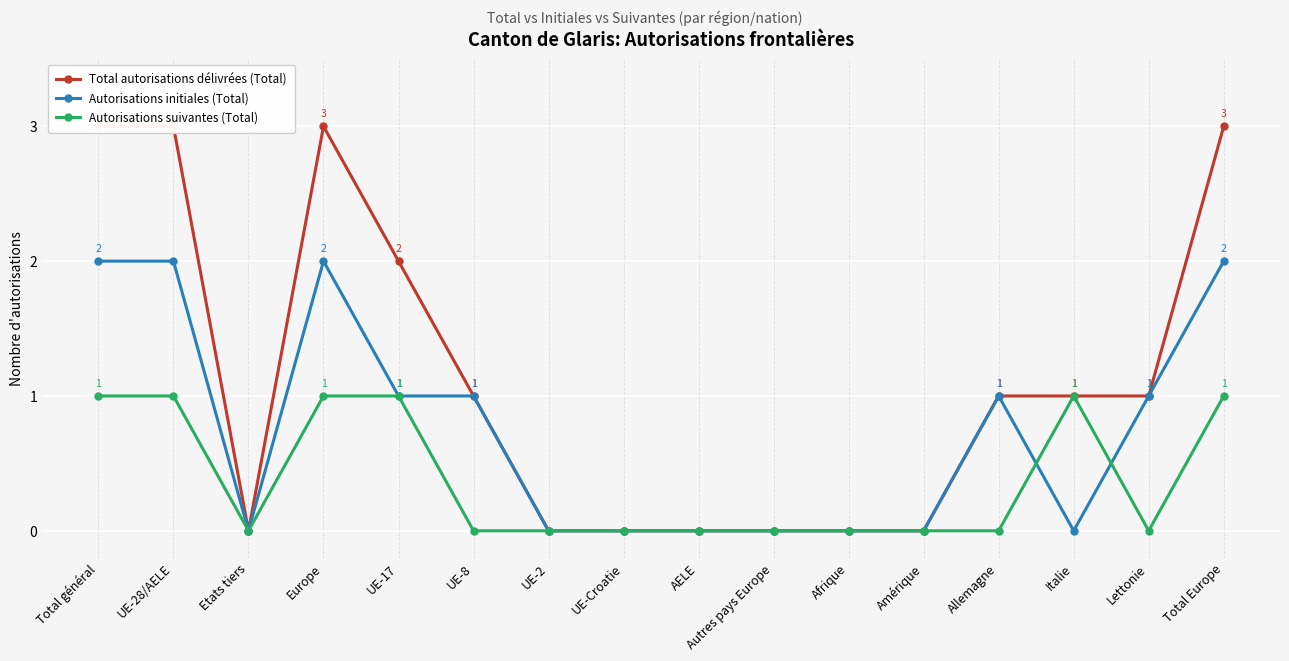

At which label does Autorisations initiales (Total) reach its minimum?

Etats tiers